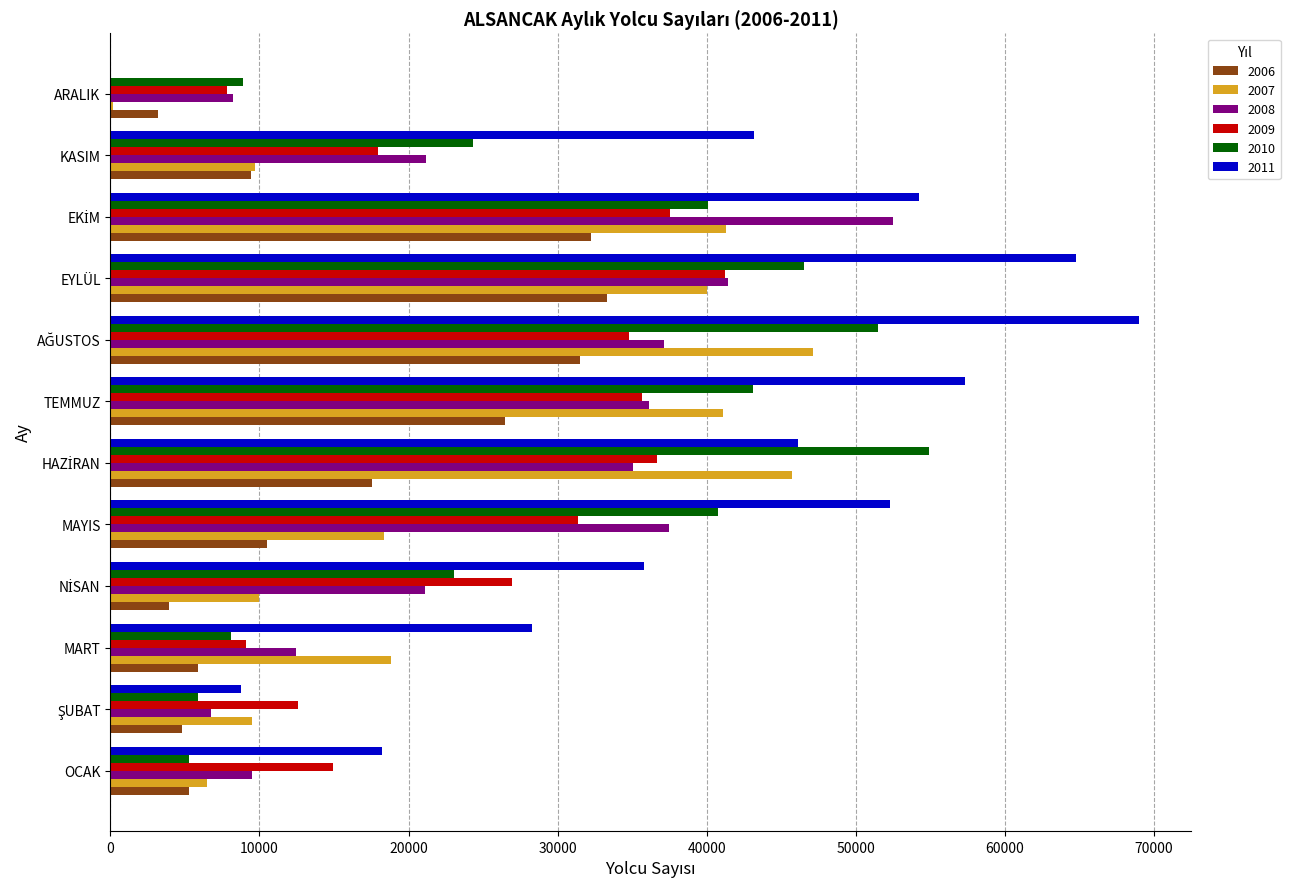

What is the sum of all 2006 values?

184084